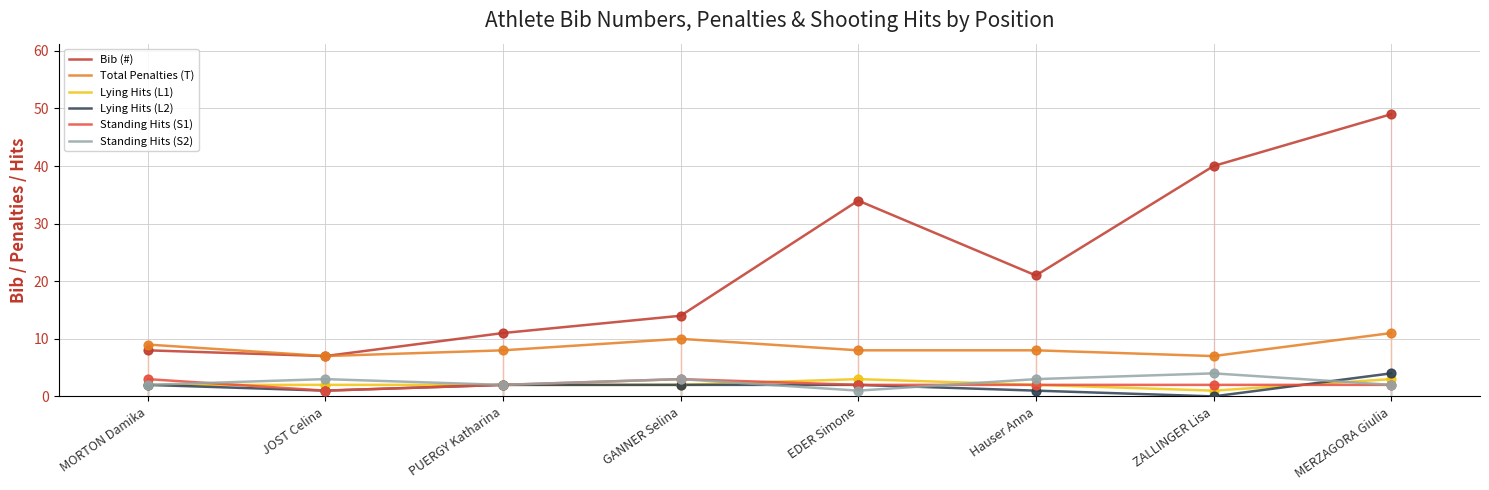

Between ZALLINGER Lisa and MERZAGORA Giulia, which series saw the biggest shift?

Bib (#)